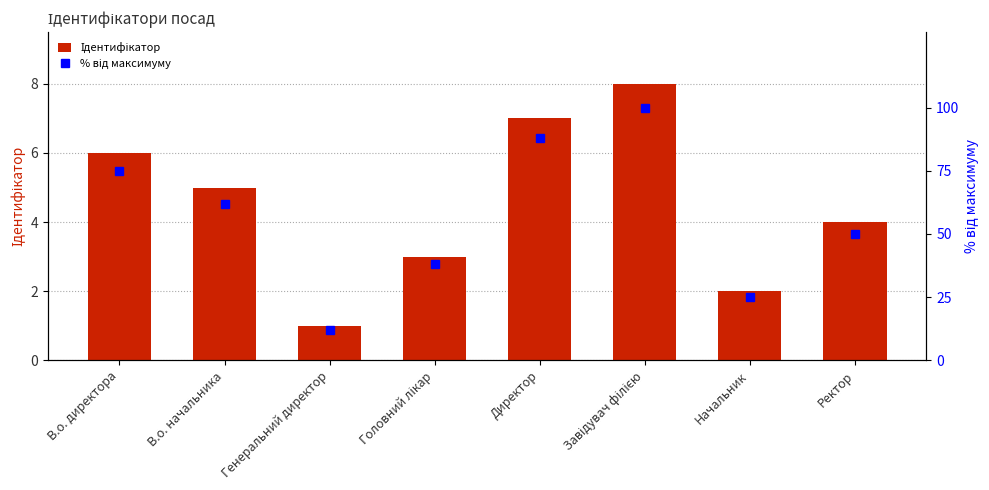

What is the value of the Ідентифікатор bar at the 7th from the left?

2